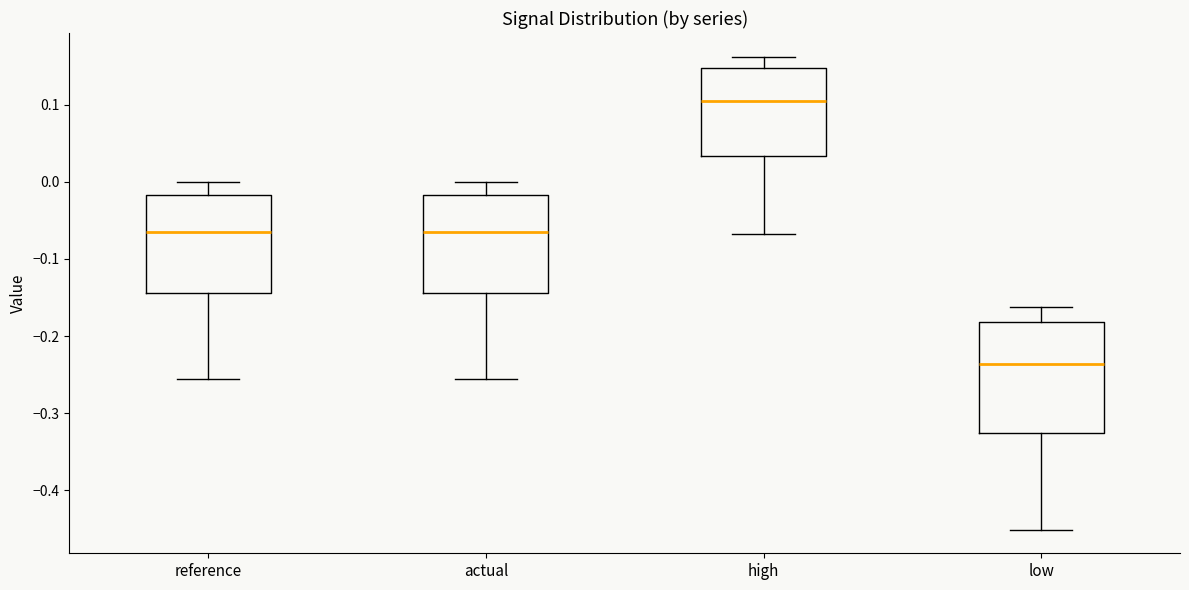

Reading left to right, read every box against the y-axis: the position of its median line, the range the box covers, and the ends of its whiskers. The values are not printed on the chart, so give them approximately, as read against the axis.

reference: median -0.06, box -0.14 to -0.02, whiskers -0.26 to 0.00
actual: median -0.06, box -0.14 to -0.02, whiskers -0.26 to 0.00
high: median 0.10, box 0.03 to 0.15, whiskers -0.07 to 0.16
low: median -0.24, box -0.33 to -0.18, whiskers -0.45 to -0.16